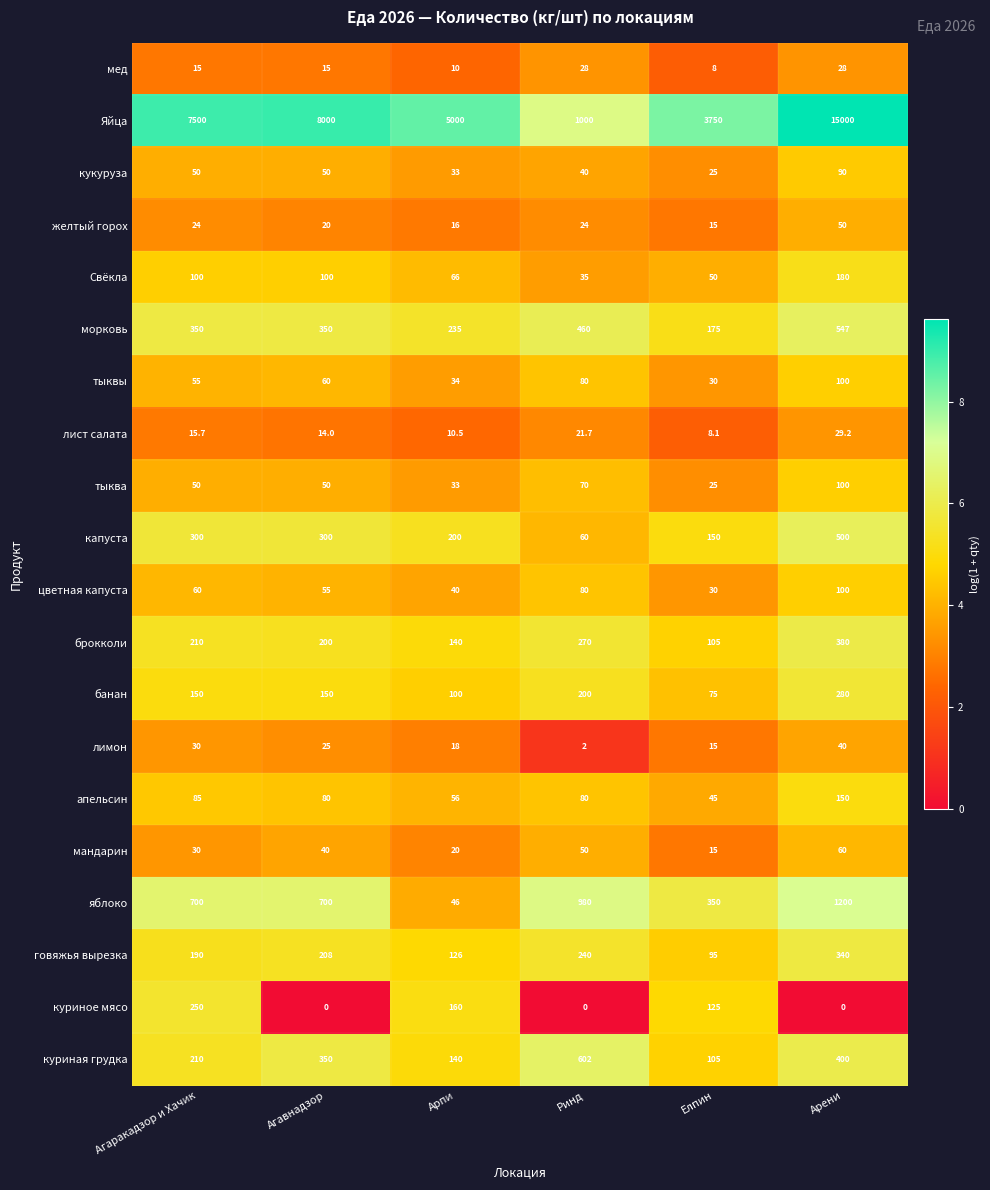

True or false: кукуруза has a value of 13.8 at Арпи.

False